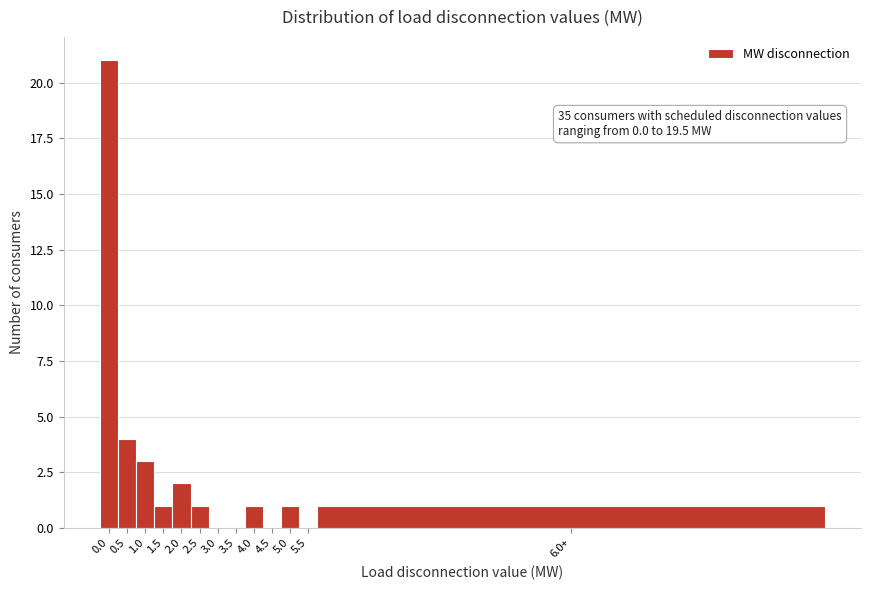

Reading left to right, what are all the values shown in this chart?

0.0=21	0.5=4	1.0=3	1.5=1	2.0=2	2.5=1	3.0=0	3.5=0	4.0=1	4.5=0	5.0=1	5.5=0	6.0+=1